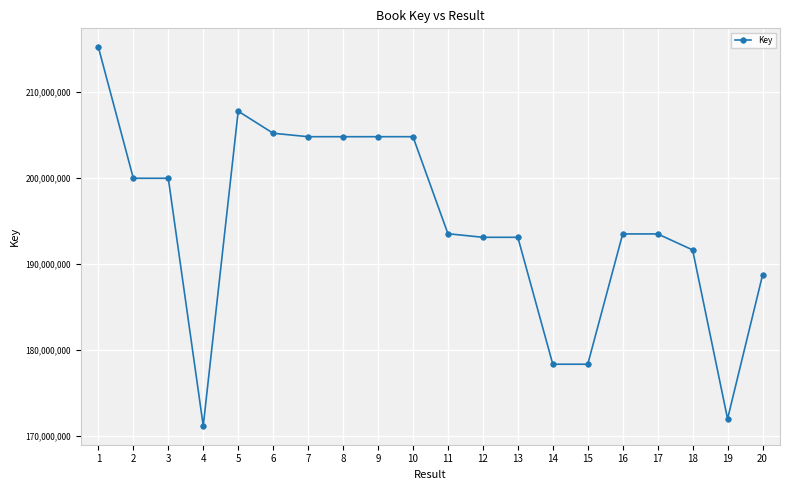

What is the smallest value displayed?

171140921